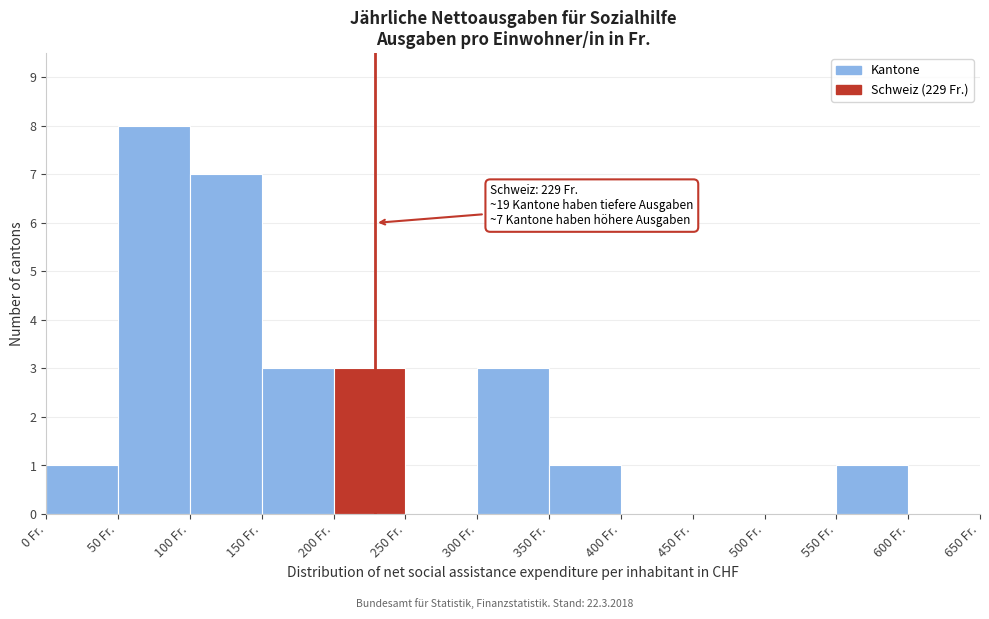

Which range on the x-axis has the tallest bar?

50 to 100